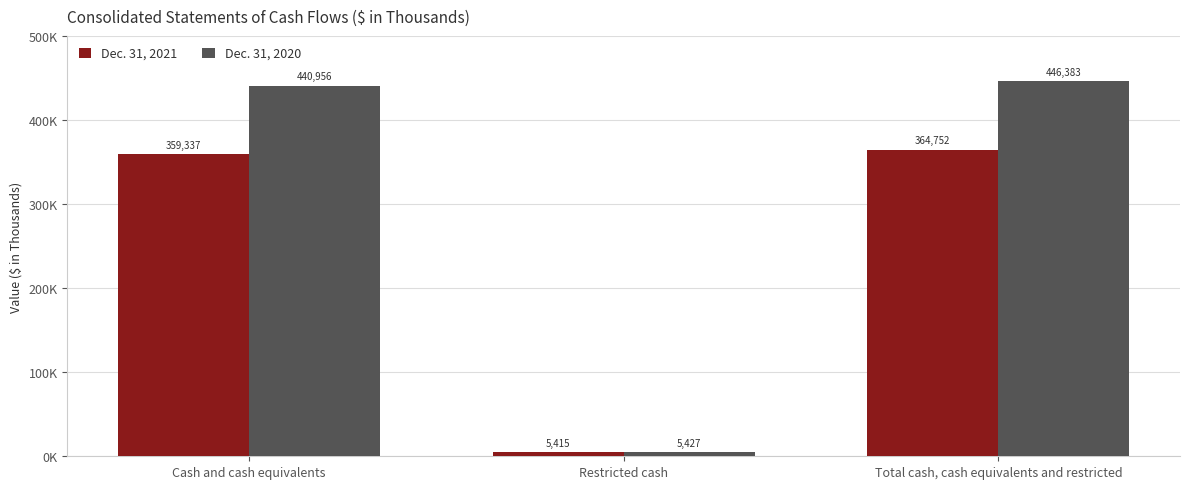

List the series in order of their peak value, lowest first.

Dec. 31, 2021, Dec. 31, 2020